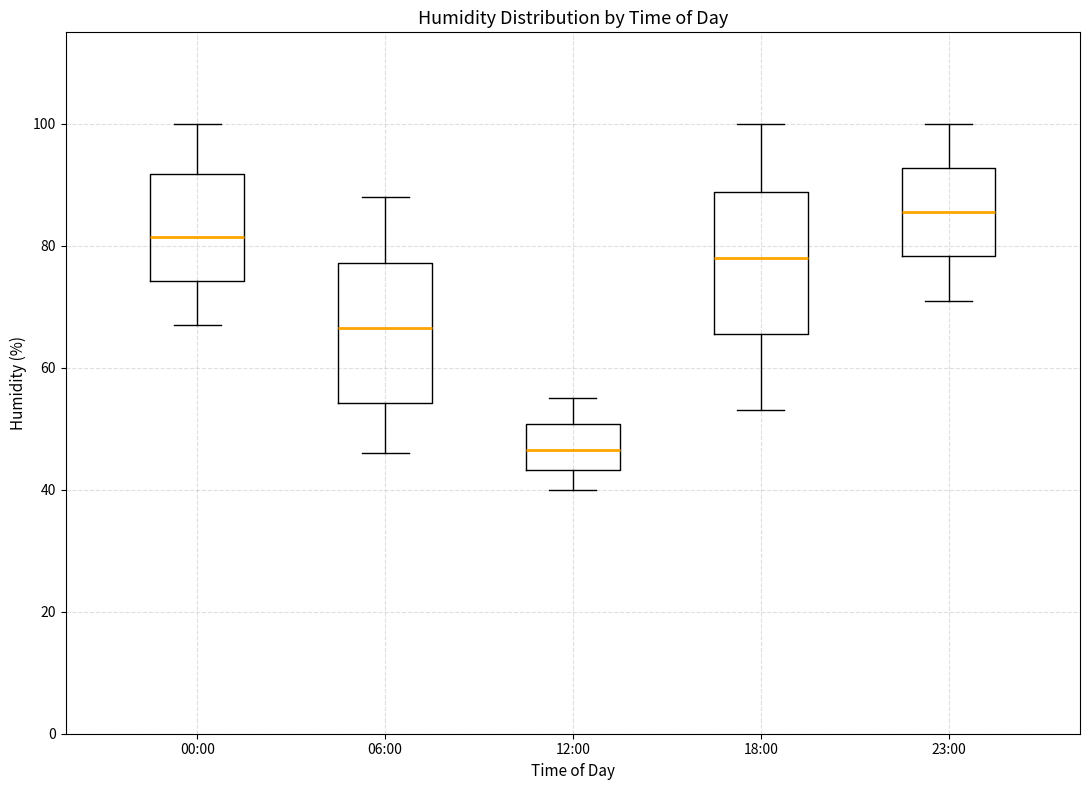

Reading left to right, transcribe this box plot: for each box, give where its median line is, the range the box spans, and where its two whiskers end, as read against the y-axis. The values are not printed on the chart, so give them approximately, as read against the axis.

00:00: median 82, box 74 to 92, whiskers 68 to 100
06:00: median 66, box 54 to 78, whiskers 46 to 88
12:00: median 46, box 44 to 50, whiskers 40 to 56
18:00: median 78, box 66 to 88, whiskers 54 to 100
23:00: median 86, box 78 to 92, whiskers 72 to 100